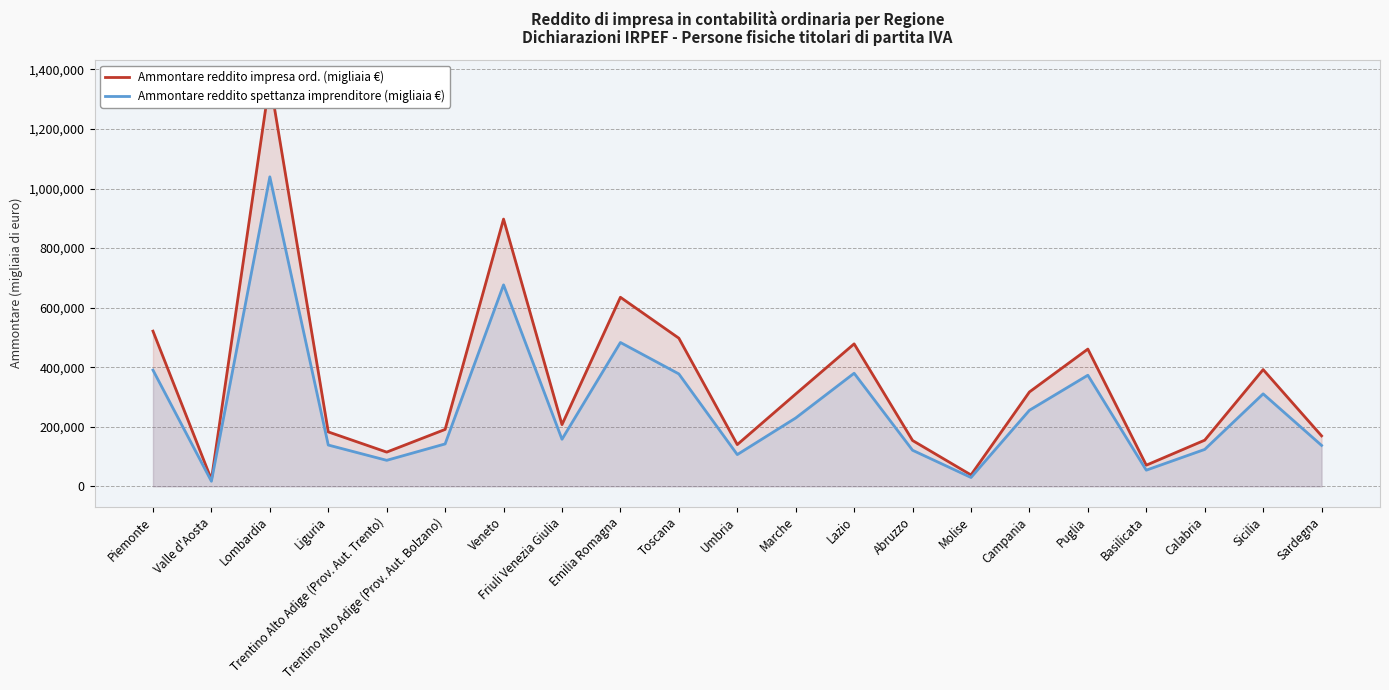

Which category has the lowest value in the Ammontare reddito spettanza imprenditore (migliaia €) series?

Valle d'Aosta